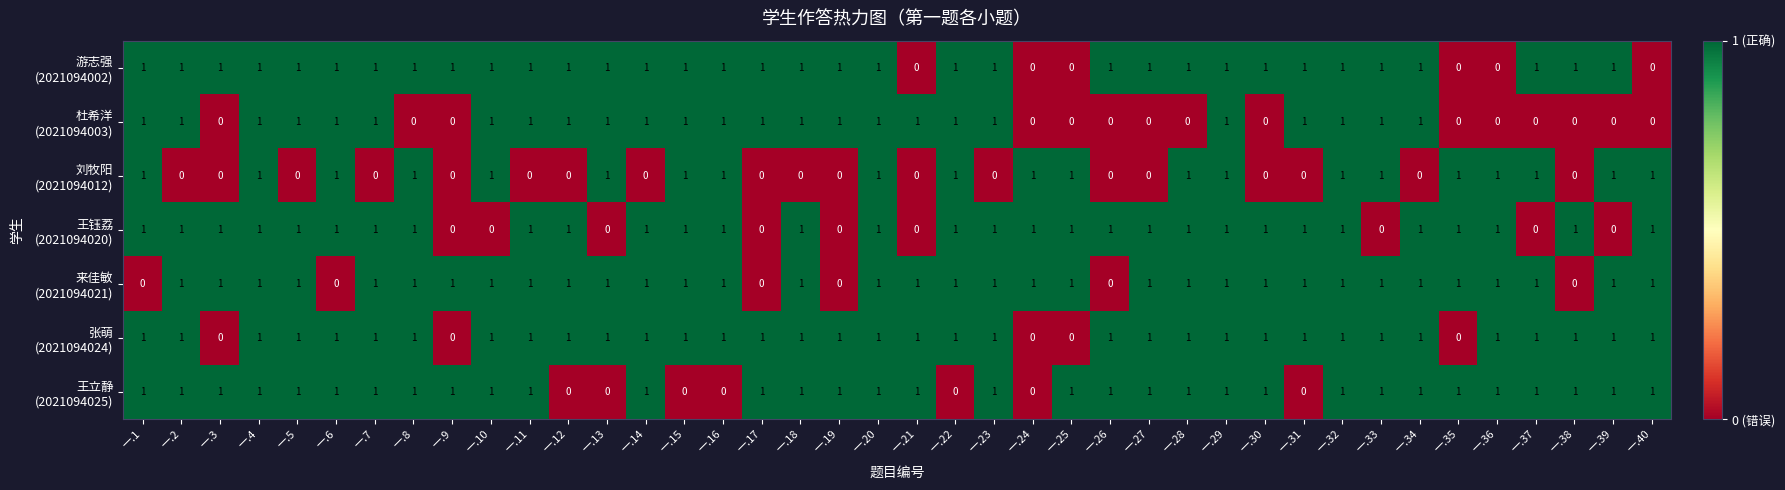

What is the total value across all series at 一.25?

4